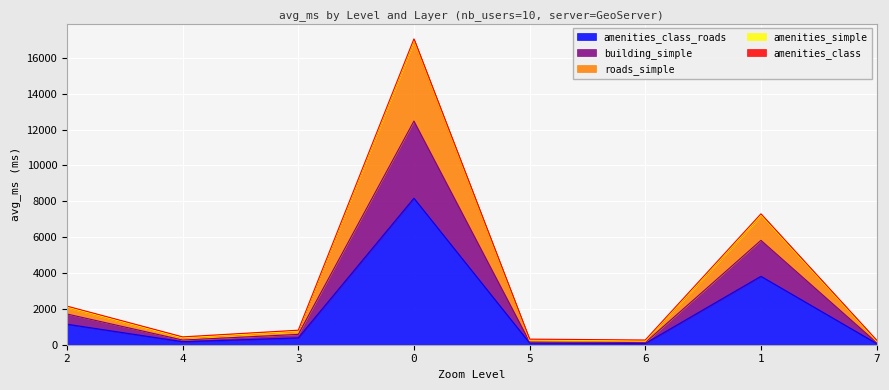

The roads_simple series shows 2109.7 at 2. True or false?

True